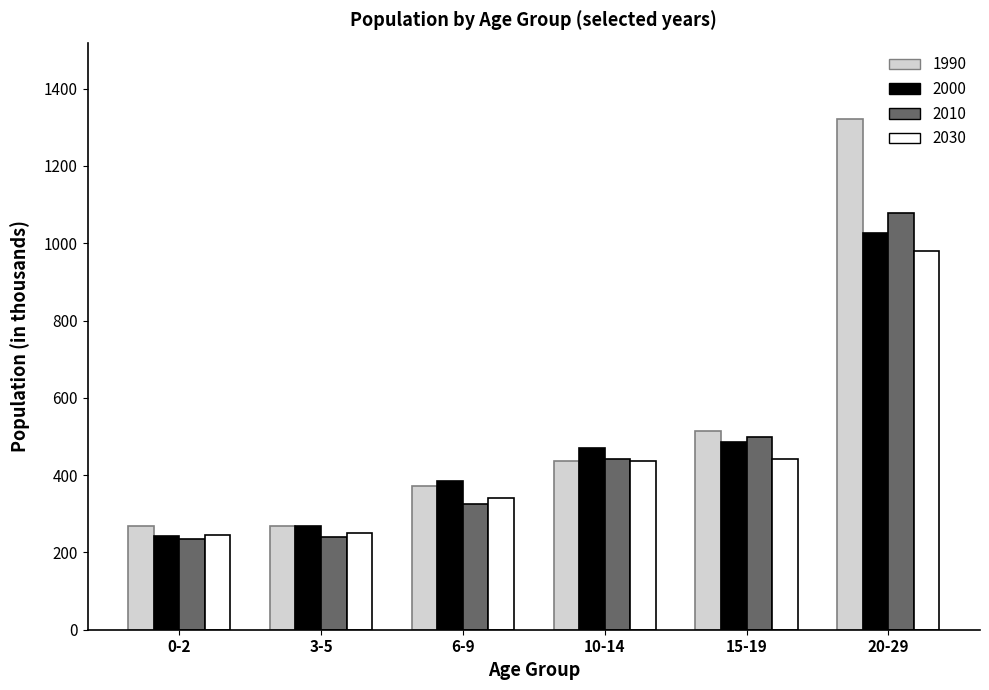

What is the difference between the highest and lowest values at 20-29?

342.3